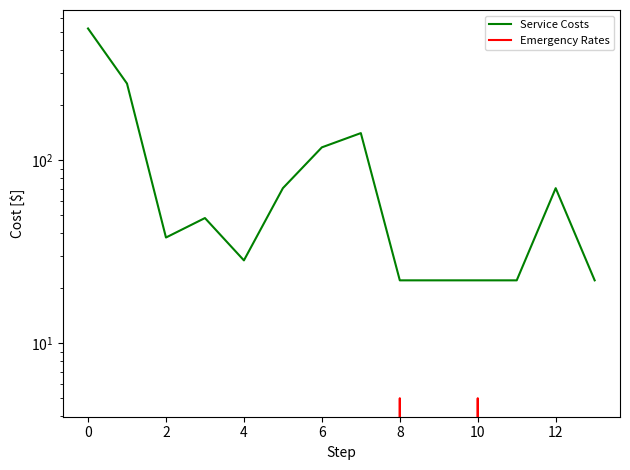

Is the value of Emergency Rates at 0 greater than the value of Service Costs at 0?

No